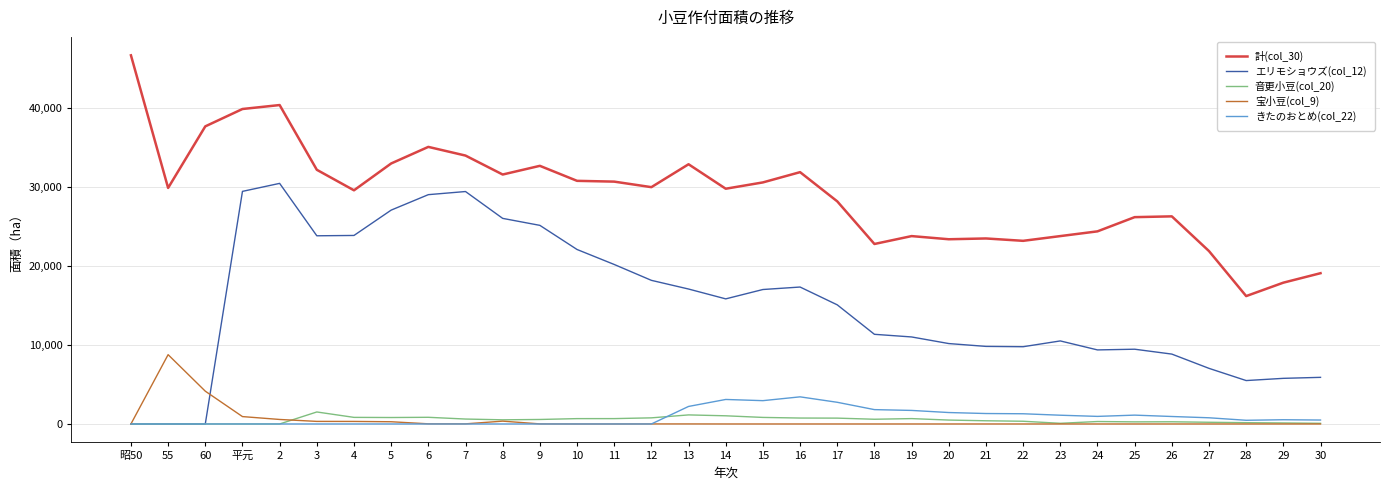

The value of エリモショウズ(col_12) at 18 is 11358. True or false?

True